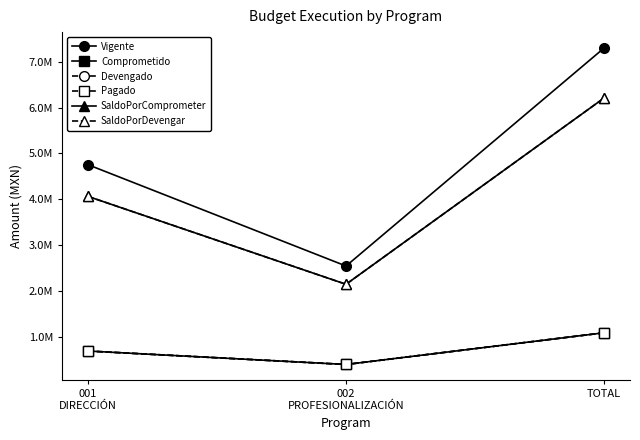

Is this an area chart (filled region under the line)?

No